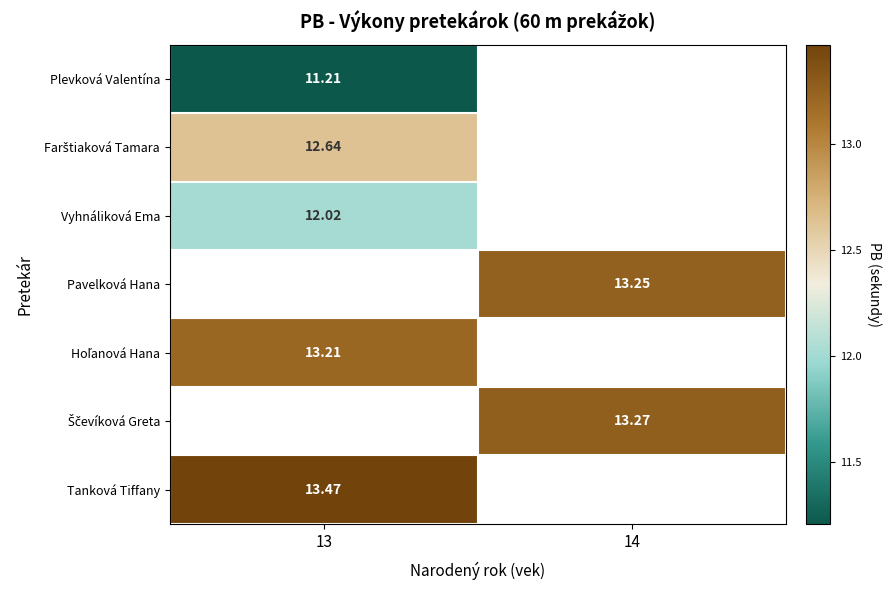

How many values in Ščevíková Greta are above zero?

1